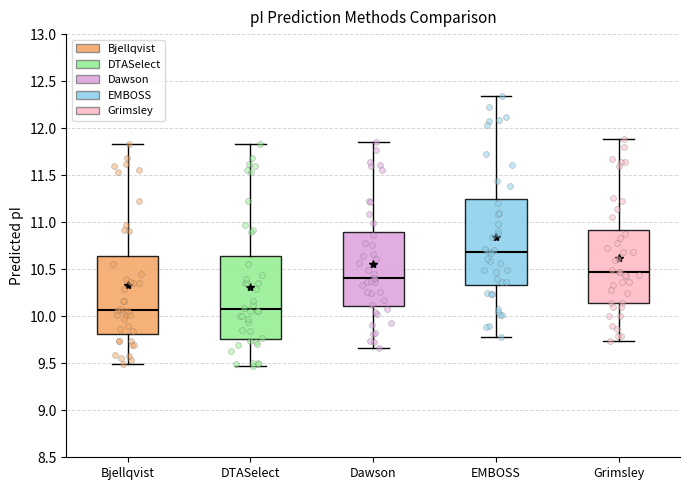

Reading left to right, read every box against the y-axis: the position of its median line, the range the box covers, and the ends of its whiskers. The values are not printed on the chart, so give them approximately, as read against the axis.

Bjellqvist: median 10.05, box 9.80 to 10.65, whiskers 9.50 to 11.85
DTASelect: median 10.05, box 9.75 to 10.65, whiskers 9.45 to 11.85
Dawson: median 10.40, box 10.10 to 10.90, whiskers 9.65 to 11.85
EMBOSS: median 10.70, box 10.35 to 11.25, whiskers 9.80 to 12.35
Grimsley: median 10.45, box 10.15 to 10.90, whiskers 9.75 to 11.90